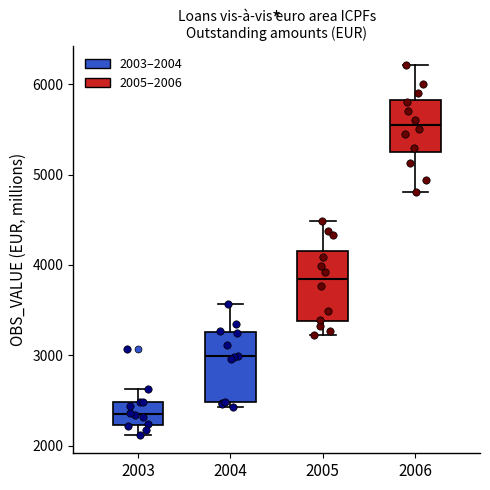

Reading left to right, read every box against the y-axis: the position of its median line, the range the box covers, and the ends of its whiskers. The values are not printed on the chart, so give them approximately, as read against the axis.

2003: median 2400, box 2200 to 2500, whiskers 2100 to 2600
2004: median 3000, box 2500 to 3300, whiskers 2400 to 3600
2005: median 3800, box 3400 to 4200, whiskers 3200 to 4500
2006: median 5600, box 5300 to 5800, whiskers 4800 to 6200